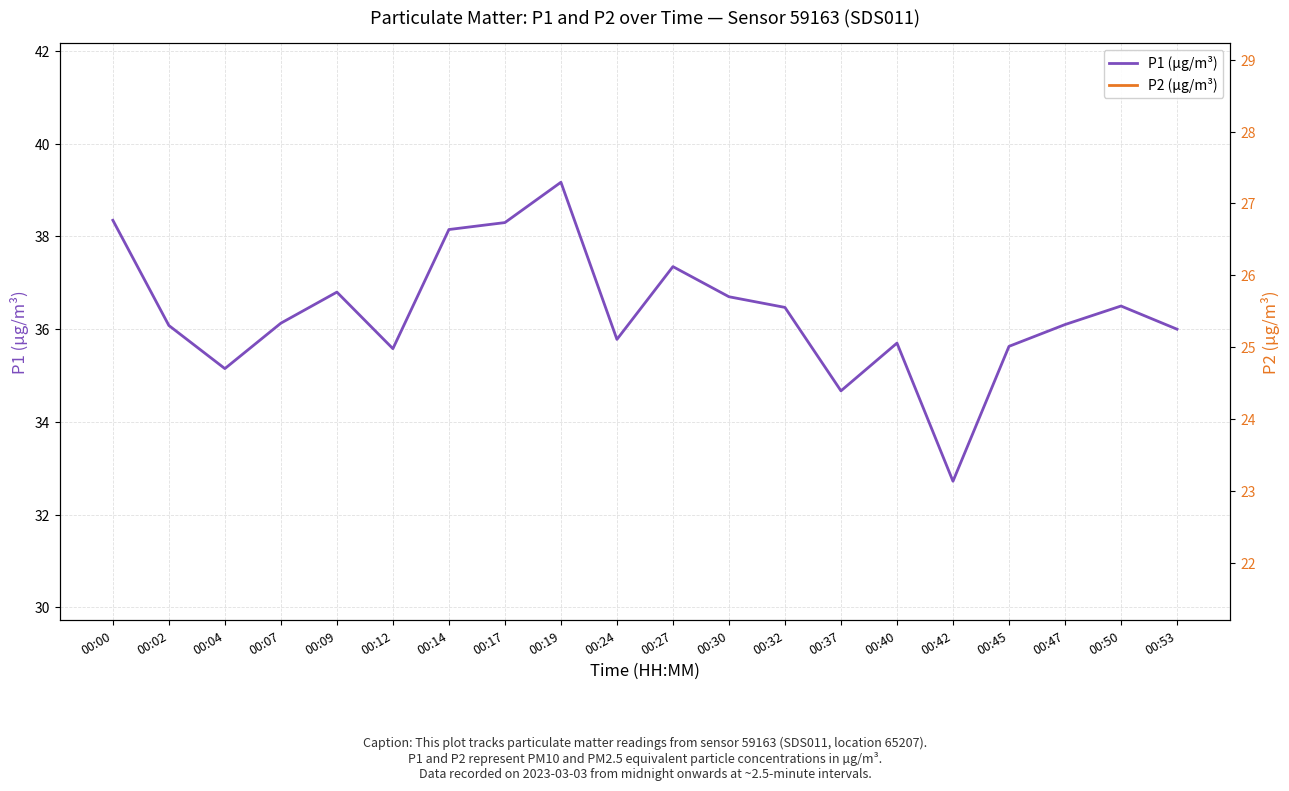

What is the average value of the P2 (µg/m³) series?

25.0